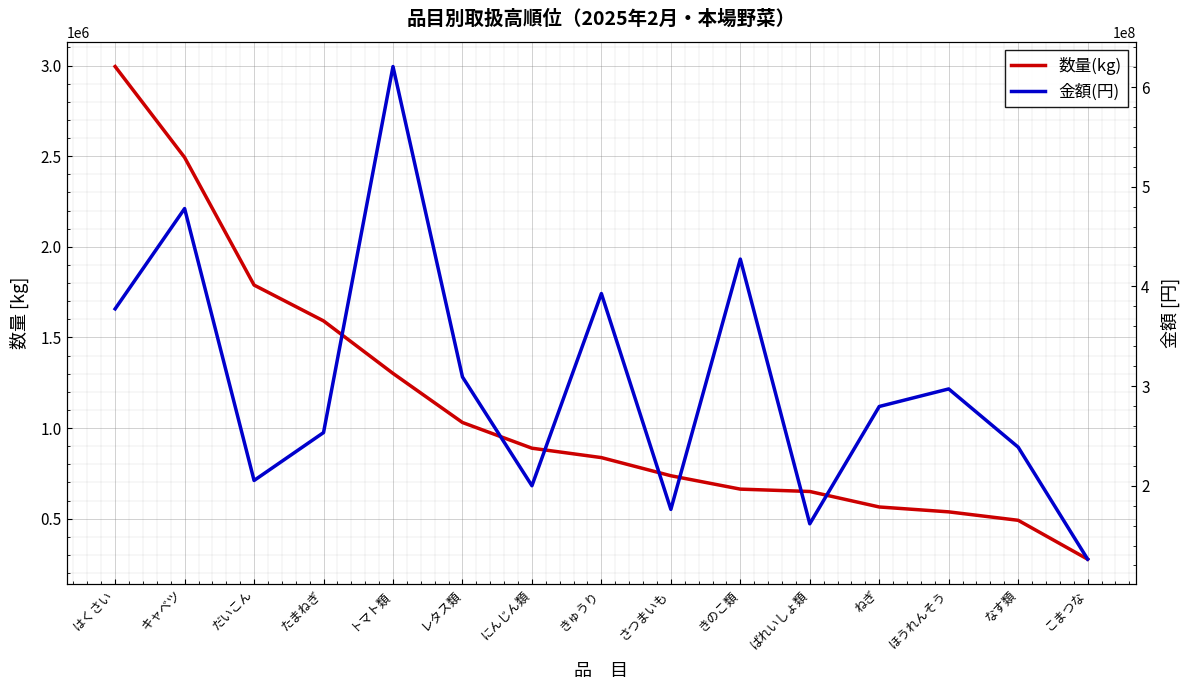

Where does the 数量(kg) series first go above 837043?

はくさい